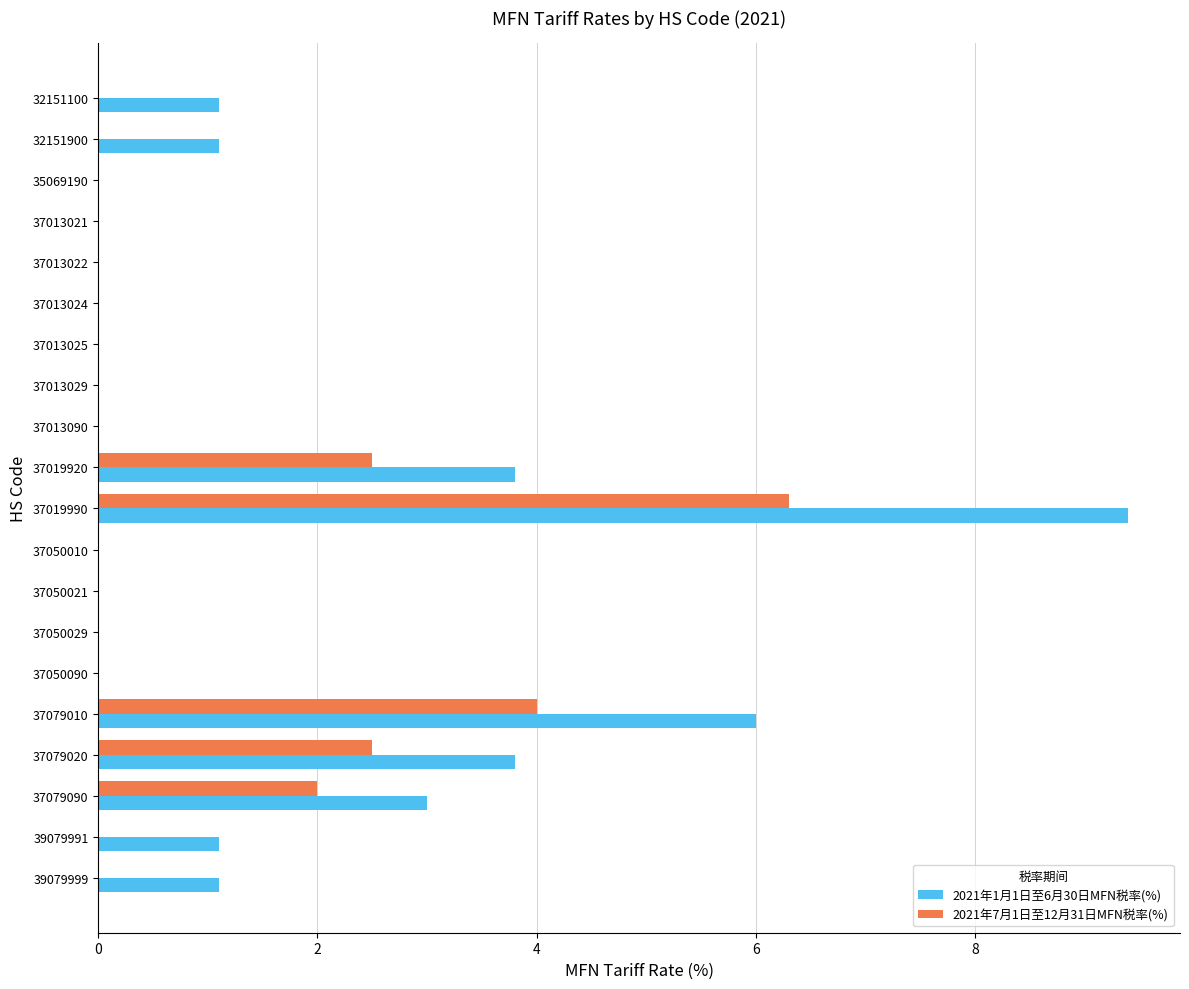

Is the value of 2021年1月1日至6月30日MFN税率(%) at 32151900 greater than the value of 2021年7月1日至12月31日MFN税率(%) at 39079991?

Yes